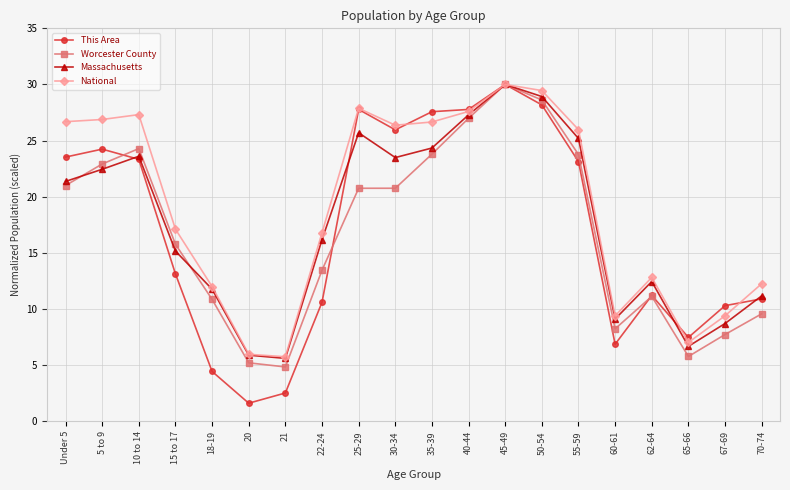

Which series has the largest total across all categories?

National